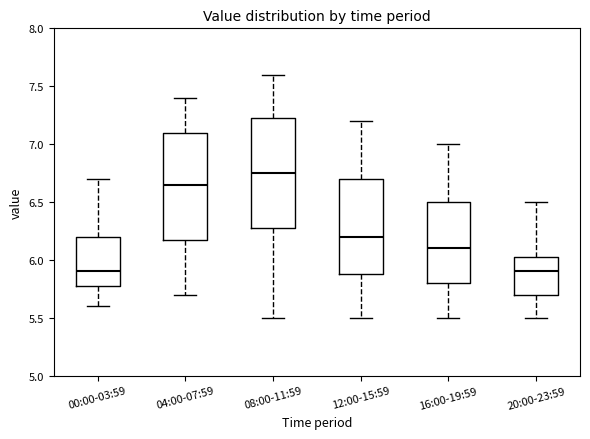

Reading left to right, read every box against the y-axis: the position of its median line, the range the box covers, and the ends of its whiskers. The values are not printed on the chart, so give them approximately, as read against the axis.

00:00-03:59: median 5.90, box 5.80 to 6.20, whiskers 5.60 to 6.70
04:00-07:59: median 6.65, box 6.20 to 7.10, whiskers 5.70 to 7.40
08:00-11:59: median 6.75, box 6.30 to 7.25, whiskers 5.50 to 7.60
12:00-15:59: median 6.20, box 5.90 to 6.70, whiskers 5.50 to 7.20
16:00-19:59: median 6.10, box 5.80 to 6.50, whiskers 5.50 to 7.00
20:00-23:59: median 5.90, box 5.70 to 6.05, whiskers 5.50 to 6.50